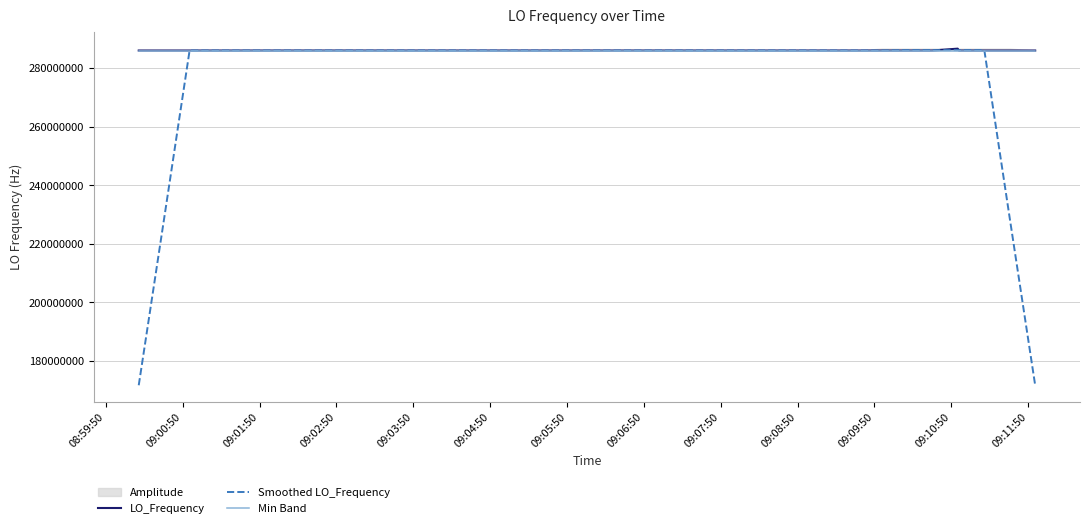

What is the highest value of the LO_Frequency series?

286682703.8